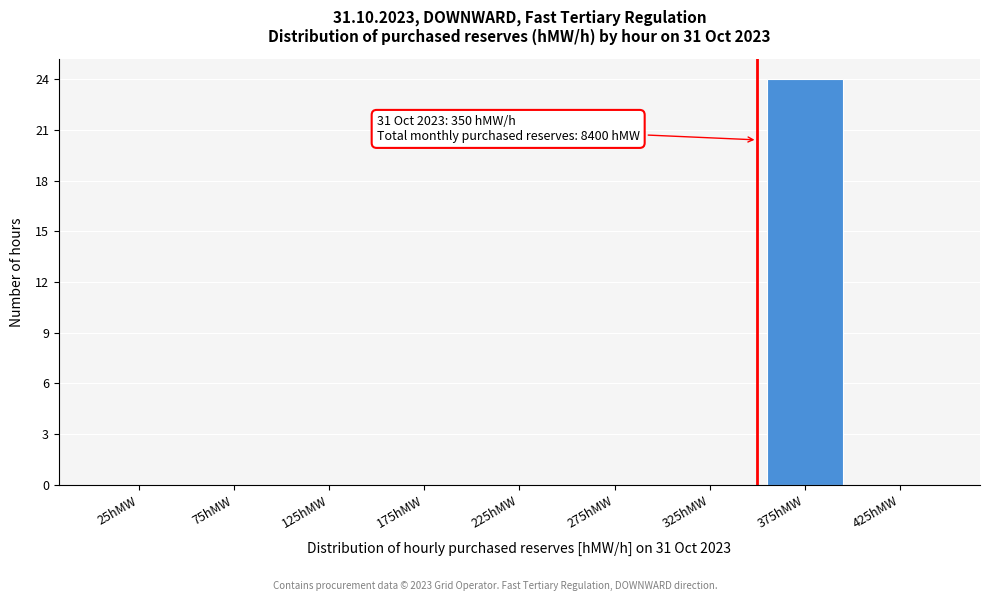

Reading right to left, list all the values displayed in this chart.

425hMW=0	375hMW=24	325hMW=0	275hMW=0	225hMW=0	175hMW=0	125hMW=0	75hMW=0	25hMW=0